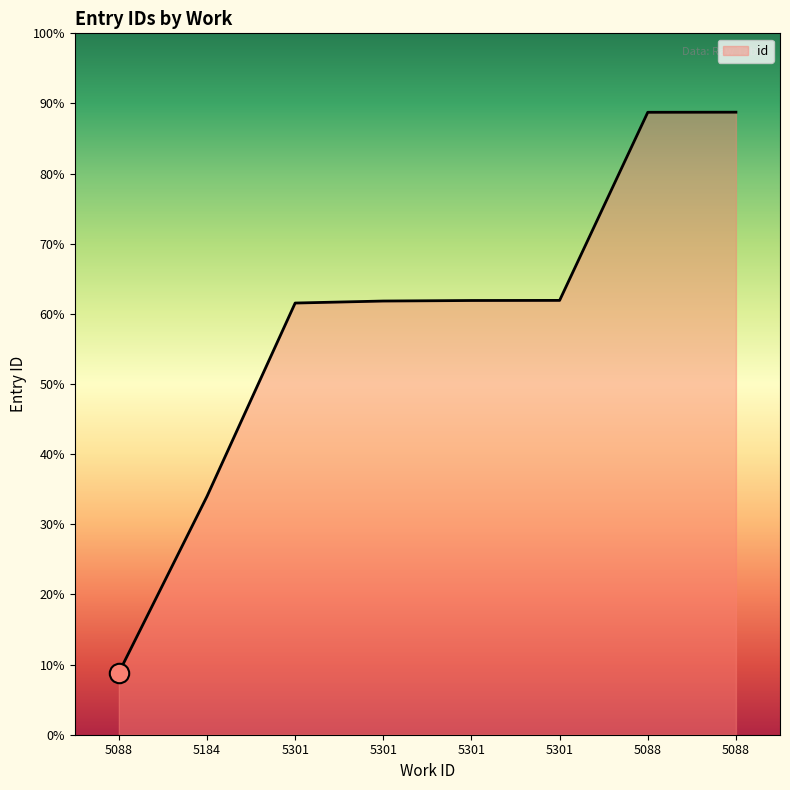

Which category has the highest value across all series?

5088